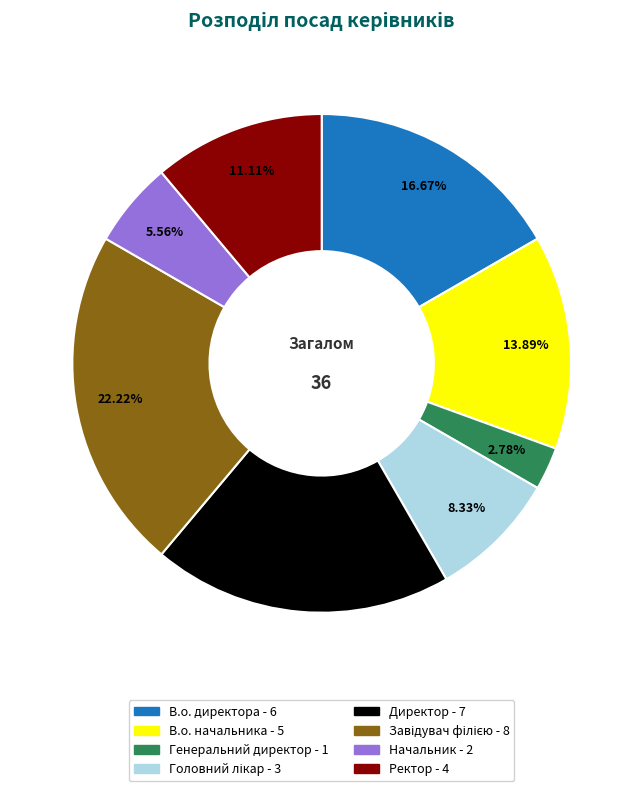

Combined, do В.о. директора and Директор account for over 50%?

No